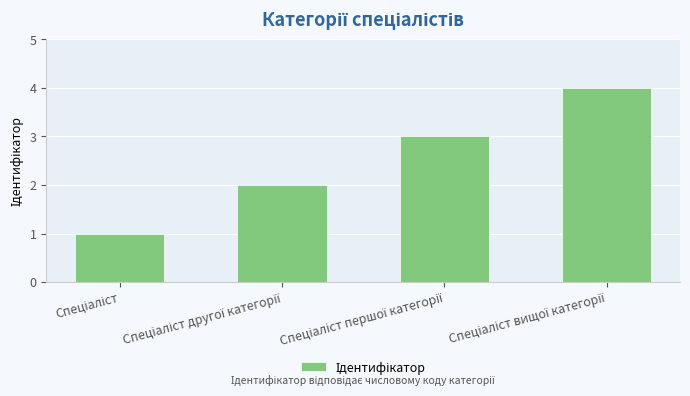

How many distinct data groups are displayed?

1